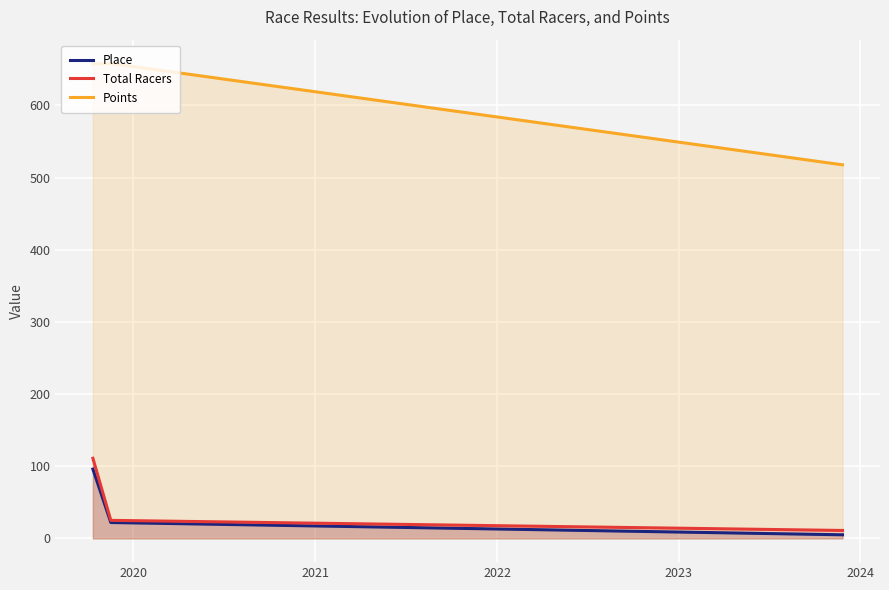

List the series in order of their peak value, highest first.

Points, Total Racers, Place